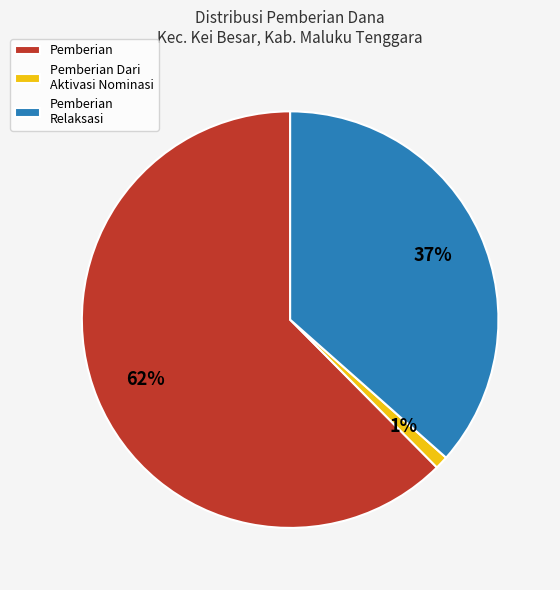

To the nearest percent, what is the difference between the largest and smallest slice percentages?

61%